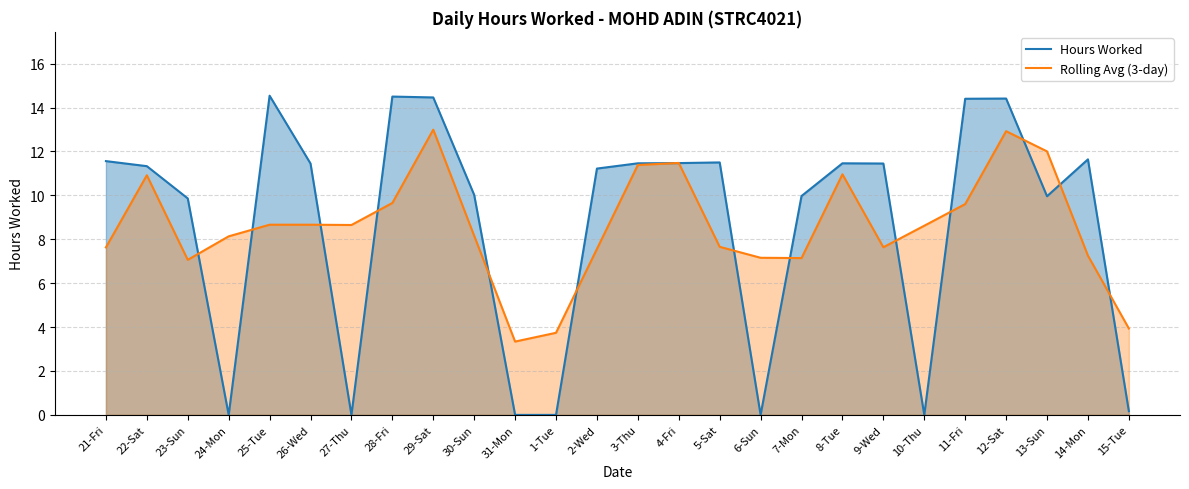

What value does the Hours Worked series have at 15-Tue?

0.2